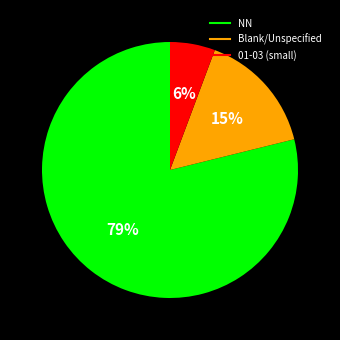

To the nearest percent, what is the difference between the largest and smallest slice percentages?

73%